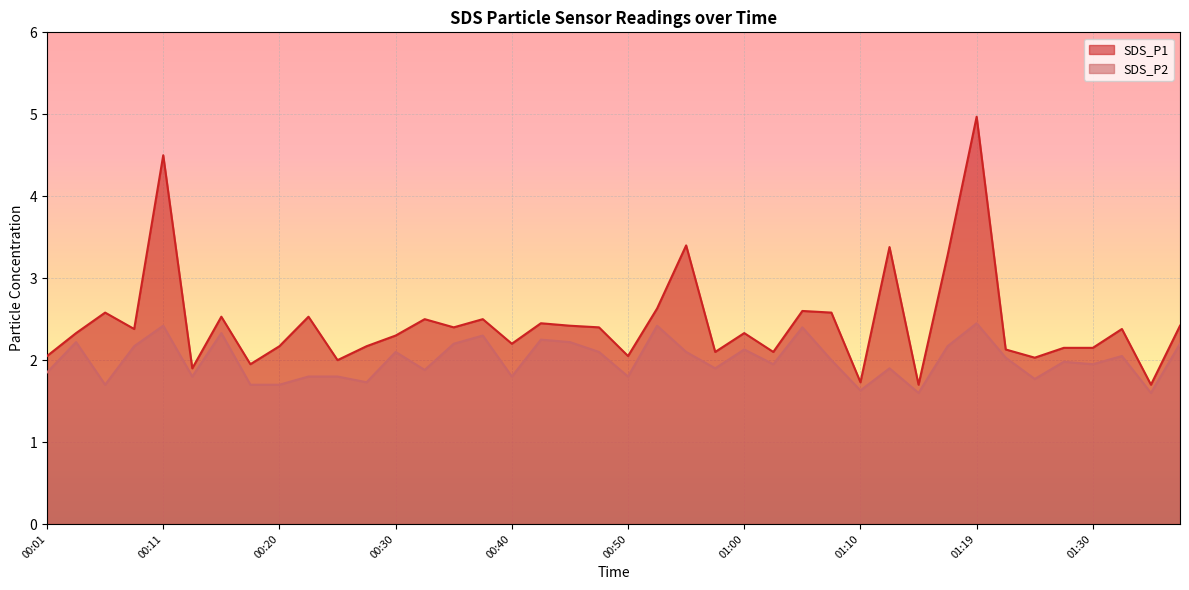

At which category is the sum across all series the highest?

01:19